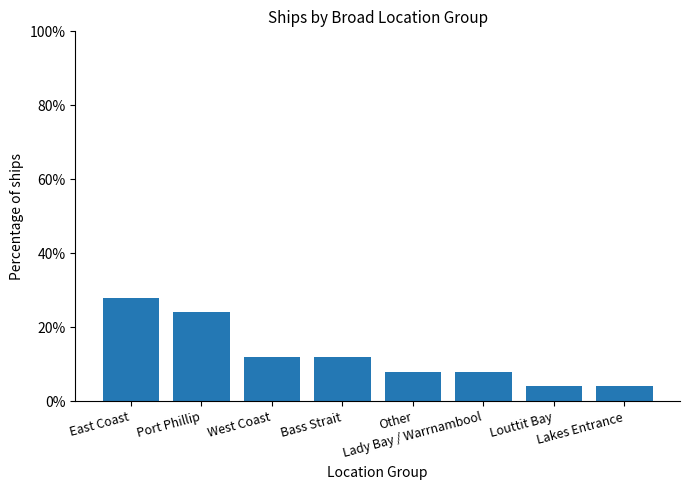

What is the average value?

12.5